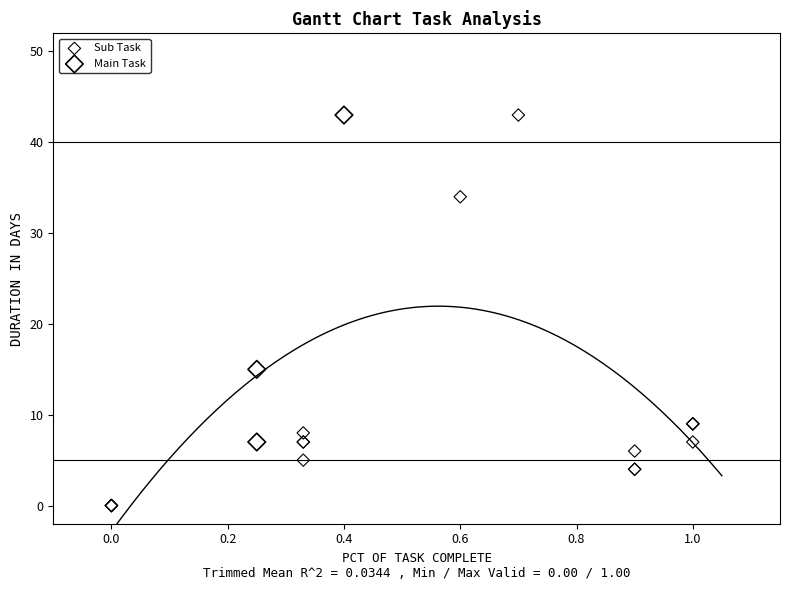

Which series has the largest Y range (max minus min)?

Sub Task